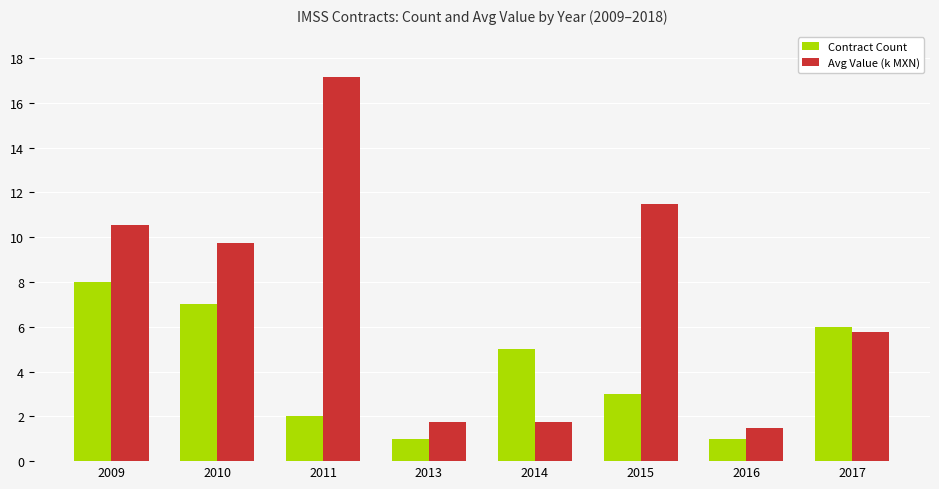

Where does the Avg Value (k MXN) series first go above 9?

2009